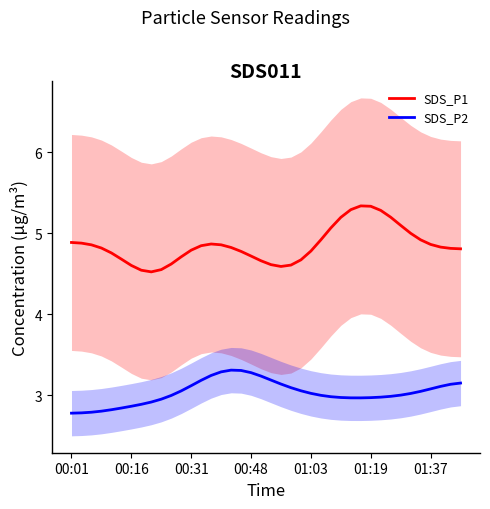

True or false: SDS_P1 and SDS_P2 cross at least once.

False